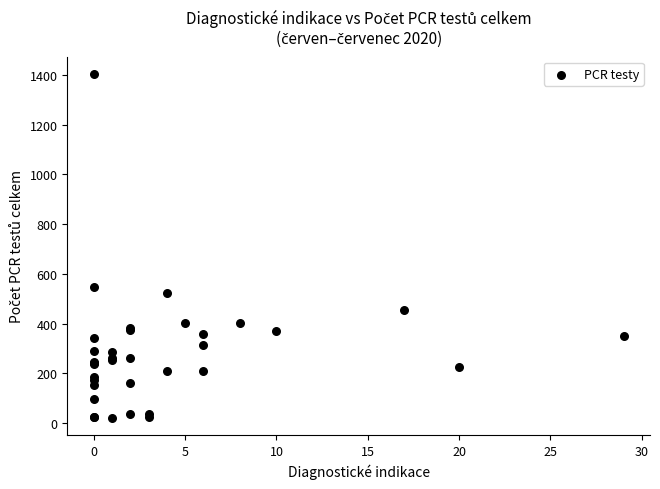

What Y value in the scatter plot is closest to 712?

547